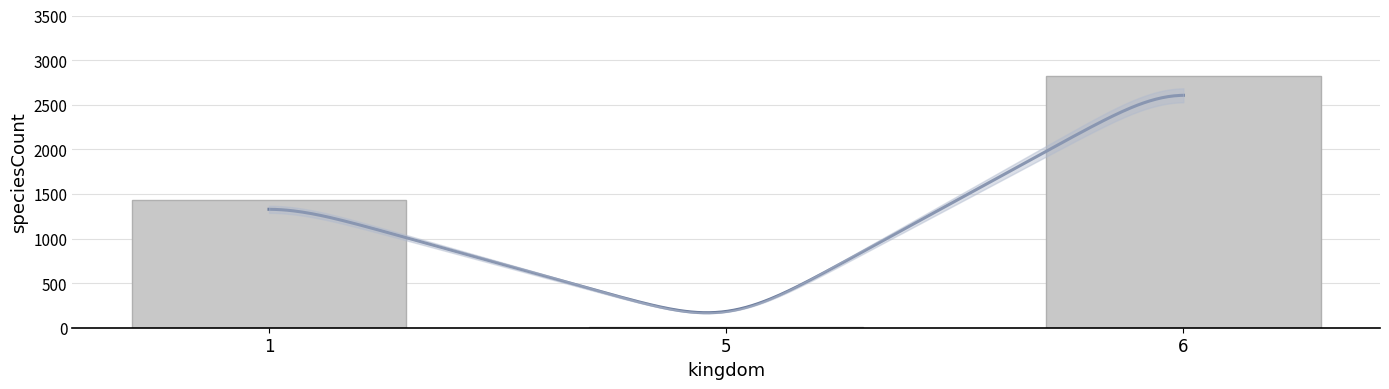

What is the value of the 1st bar from the left?

1437